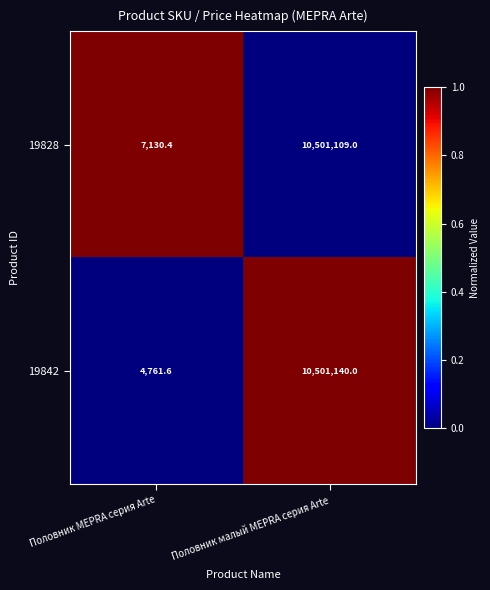

At which category is the sum across all series the highest?

Половник малый MEPRA серия Arte